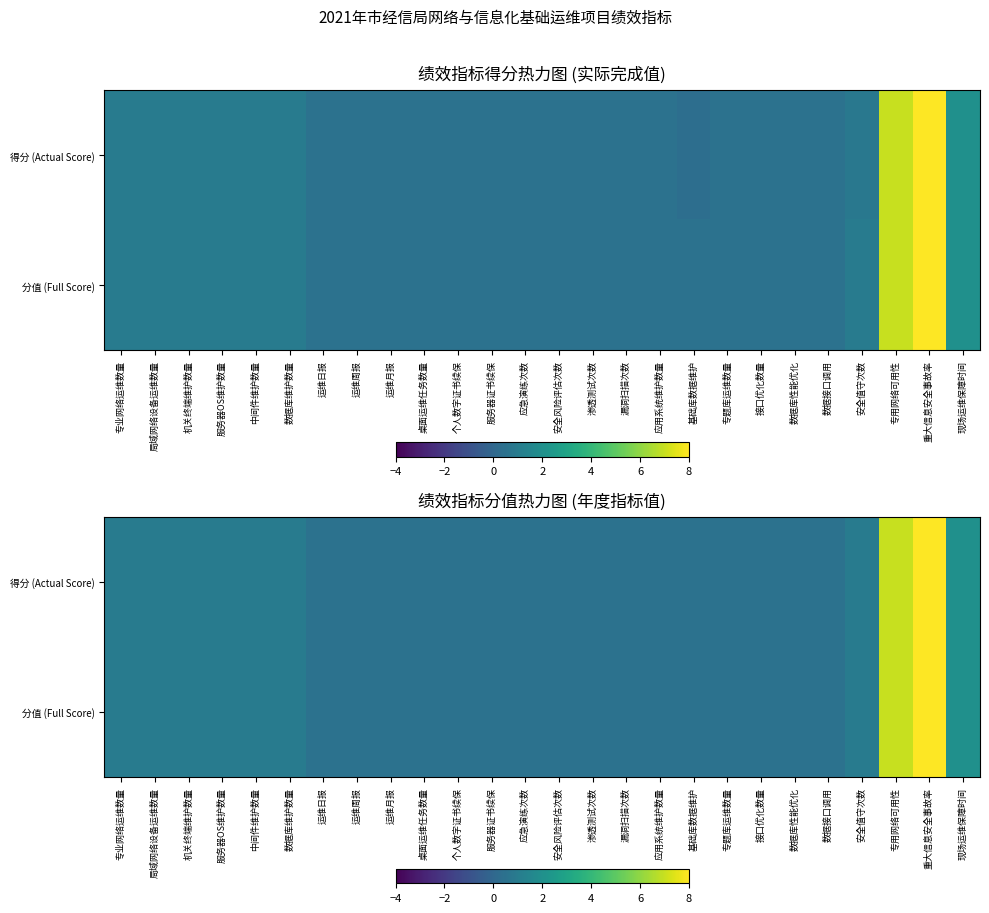

What is the average value of the 分值 (Full Score) series?

1.2